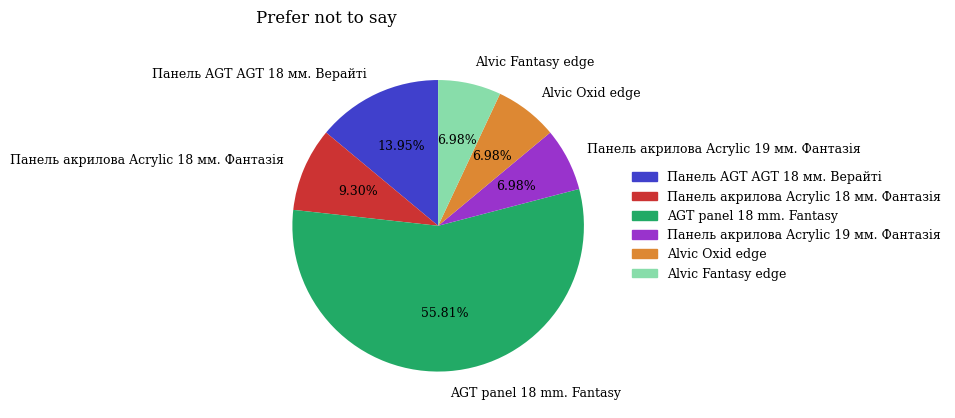

What is the largest slice in the pie chart?

AGT panel 18 mm. Fantasy